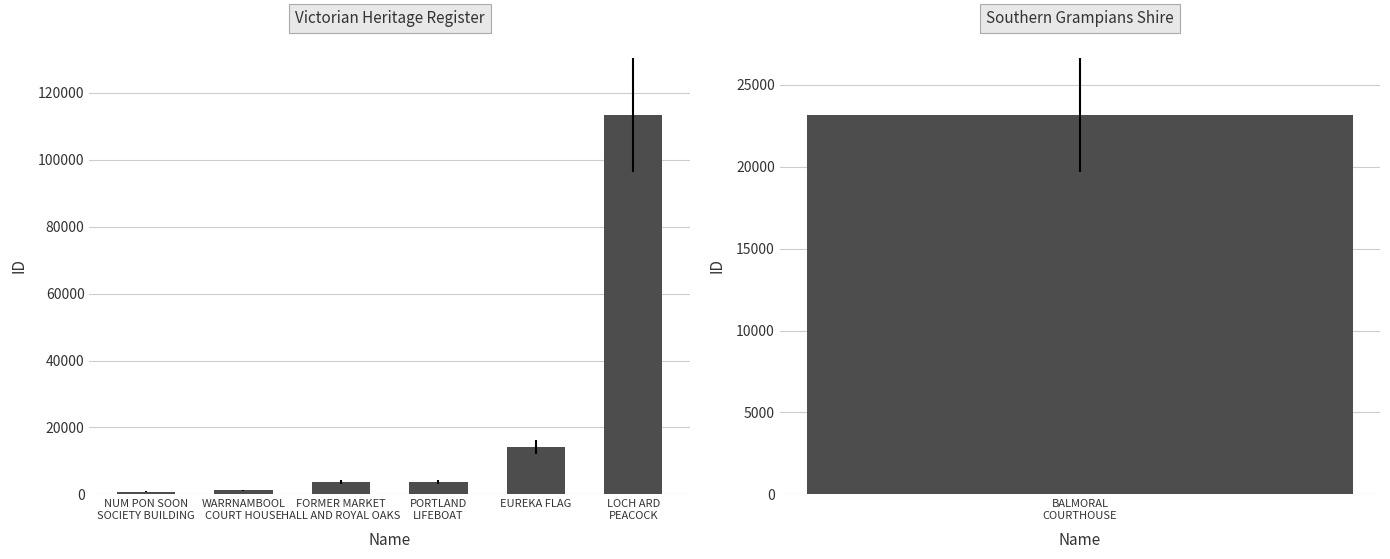

Rank the categories by value from lowest to highest.

NUM PON SOON
SOCIETY BUILDING, WARRNAMBOOL
COURT HOUSE, FORMER MARKET
HALL AND ROYAL OAKS, PORTLAND
LIFEBOAT, EUREKA FLAG, LOCH ARD
PEACOCK